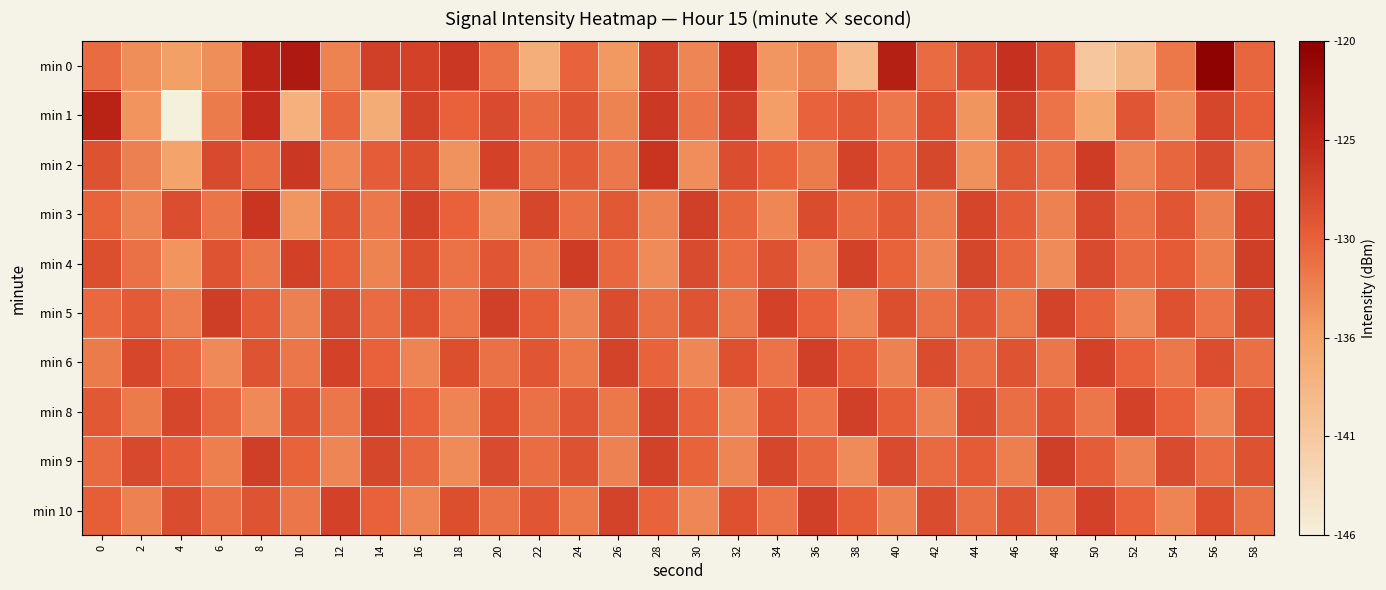

What is the total value across all series at 52?

-1318.3